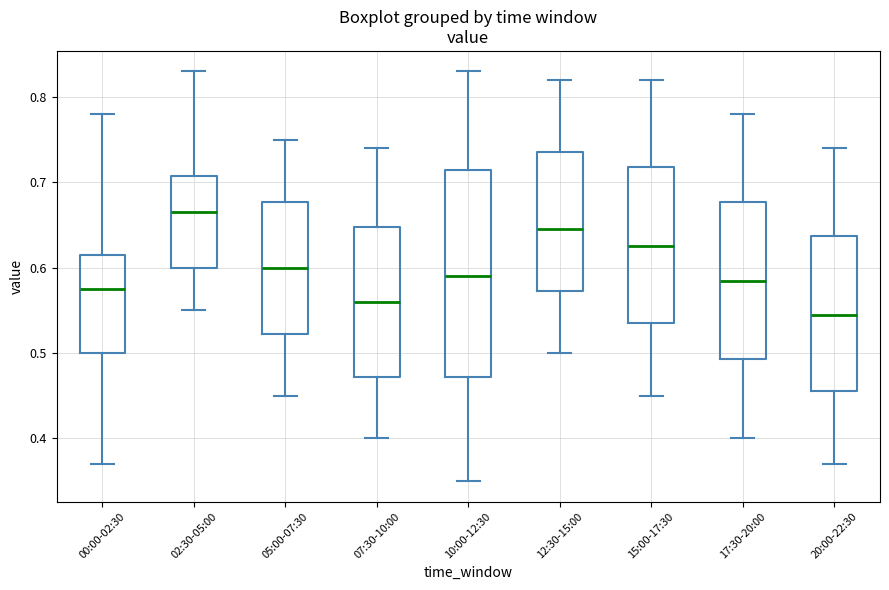

Reading left to right, transcribe this box plot: for each box, give where its median line is, the range the box spans, and where its two whiskers end, as read against the y-axis. The values are not printed on the chart, so give them approximately, as read against the axis.

00:00-02:30: median 0.58, box 0.50 to 0.62, whiskers 0.37 to 0.78
02:30-05:00: median 0.67, box 0.60 to 0.71, whiskers 0.55 to 0.83
05:00-07:30: median 0.60, box 0.52 to 0.68, whiskers 0.45 to 0.75
07:30-10:00: median 0.56, box 0.47 to 0.65, whiskers 0.40 to 0.74
10:00-12:30: median 0.59, box 0.47 to 0.72, whiskers 0.35 to 0.83
12:30-15:00: median 0.65, box 0.57 to 0.74, whiskers 0.50 to 0.82
15:00-17:30: median 0.63, box 0.54 to 0.72, whiskers 0.45 to 0.82
17:30-20:00: median 0.59, box 0.49 to 0.68, whiskers 0.40 to 0.78
20:00-22:30: median 0.55, box 0.46 to 0.64, whiskers 0.37 to 0.74